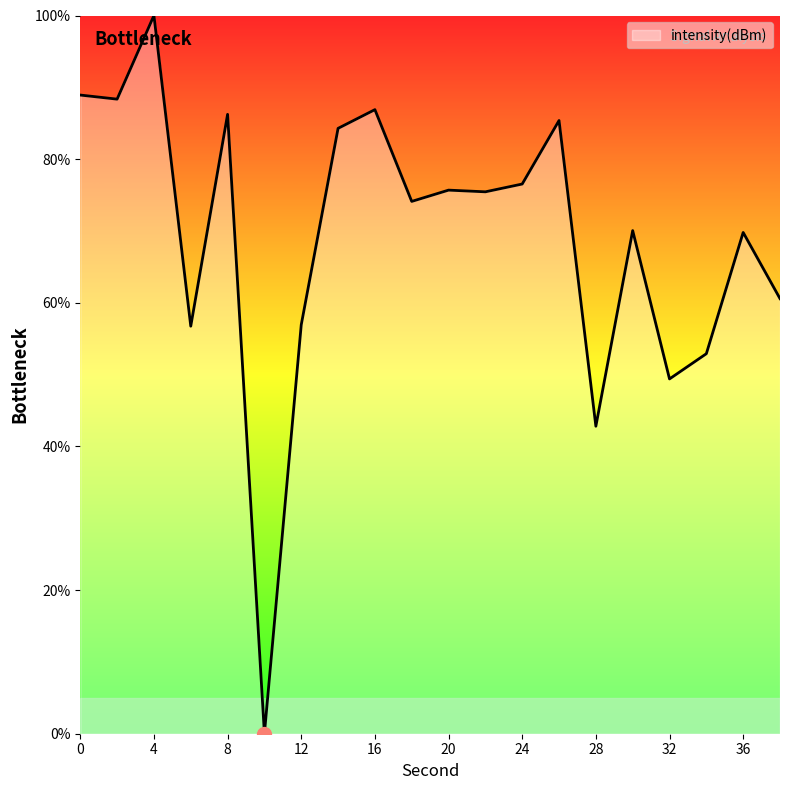

What is the greatest value displayed?

100.0